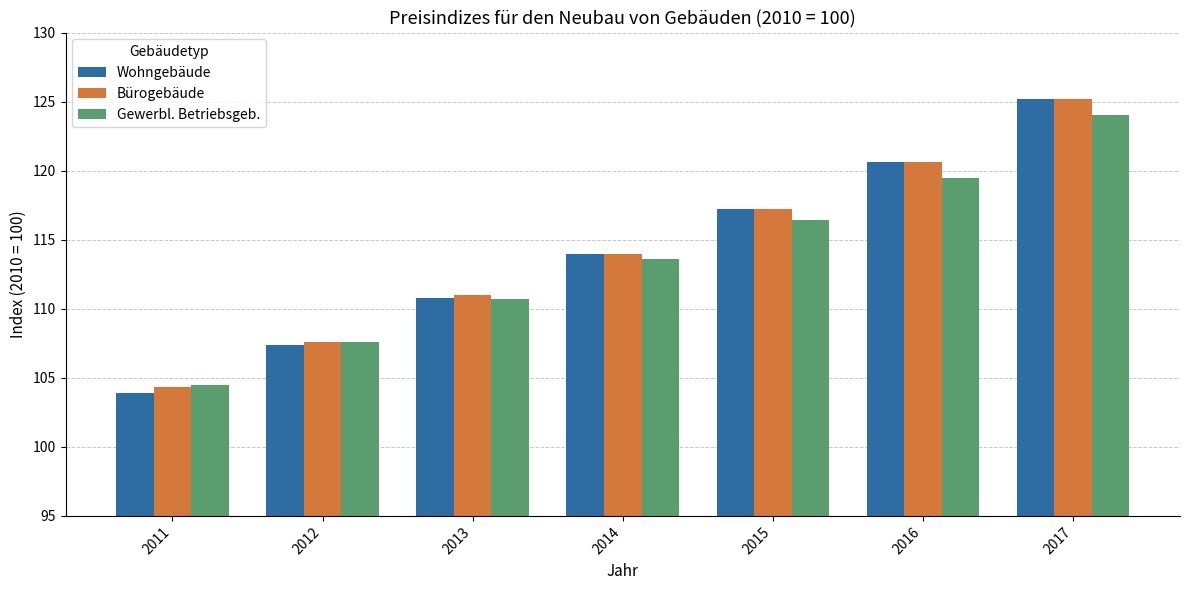

What is the maximum value for Gewerbl. Betriebsgeb.?

124.0